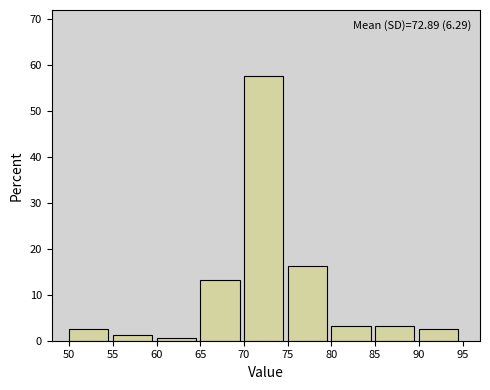

Which range on the x-axis has the tallest bar?

70 to 75